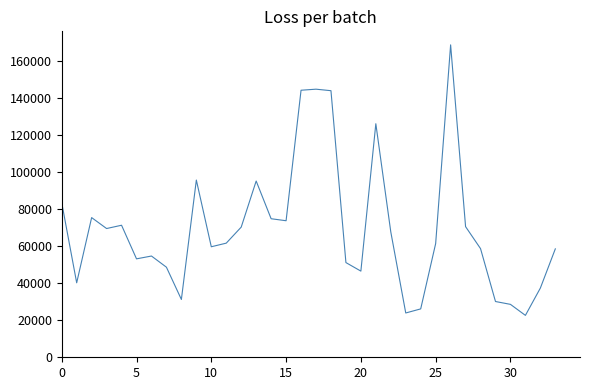

What is the maximum value shown in the chart?

168558